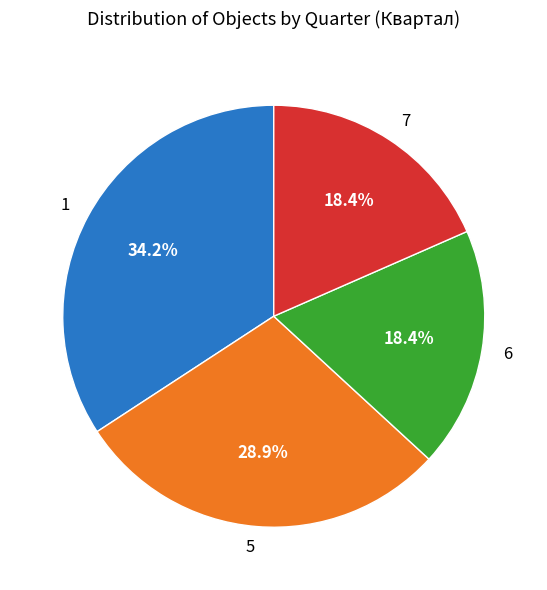

Do 7 and 1 together represent more than half of the pie?

Yes